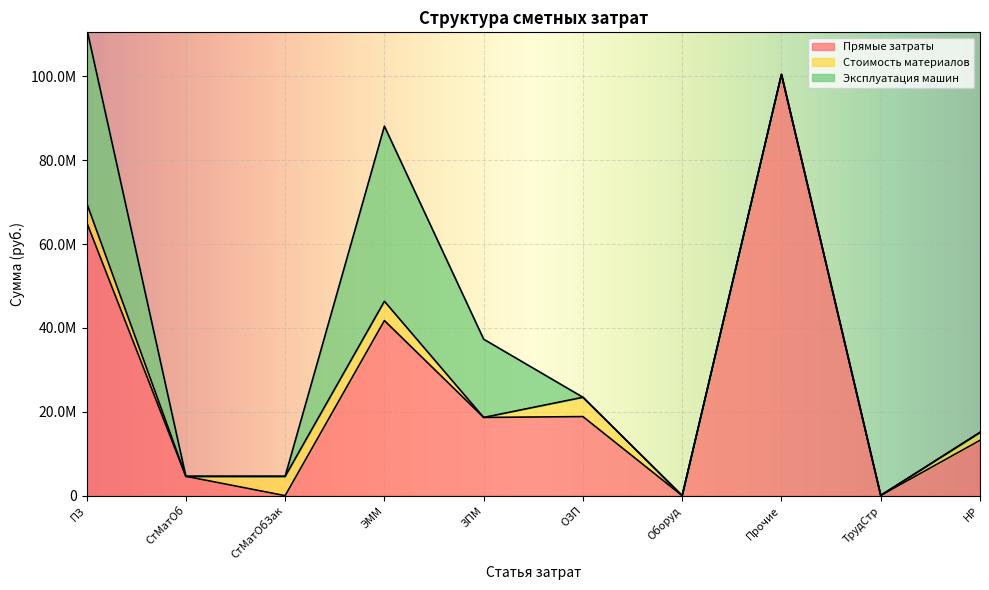

Does the chart display data point markers on the line(s)?

No